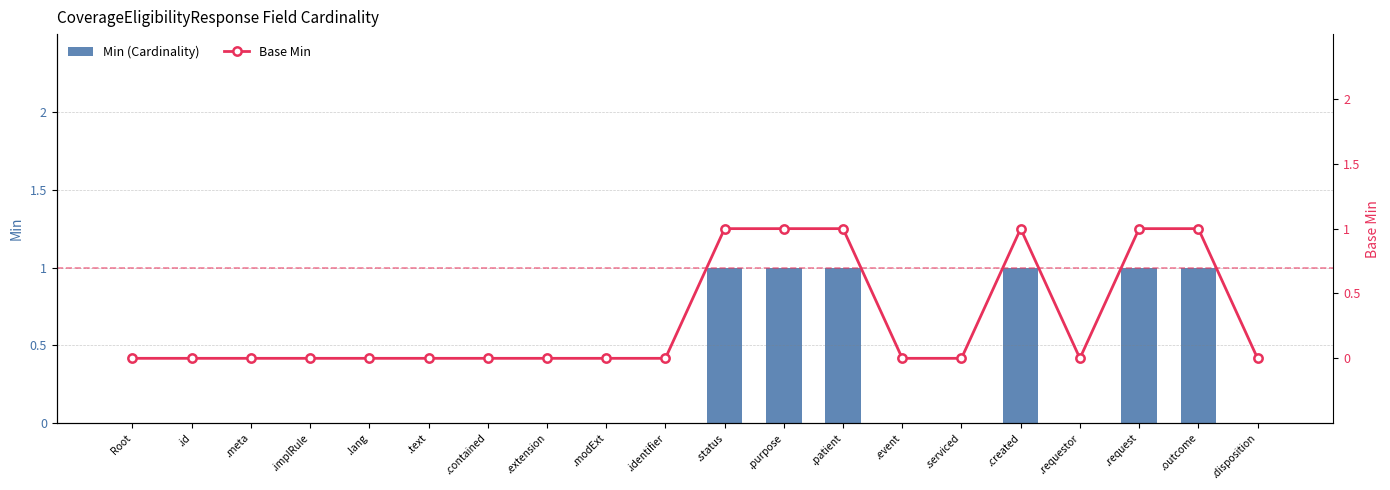

The Min (Cardinality) series shows 1 at .outcome. True or false?

True